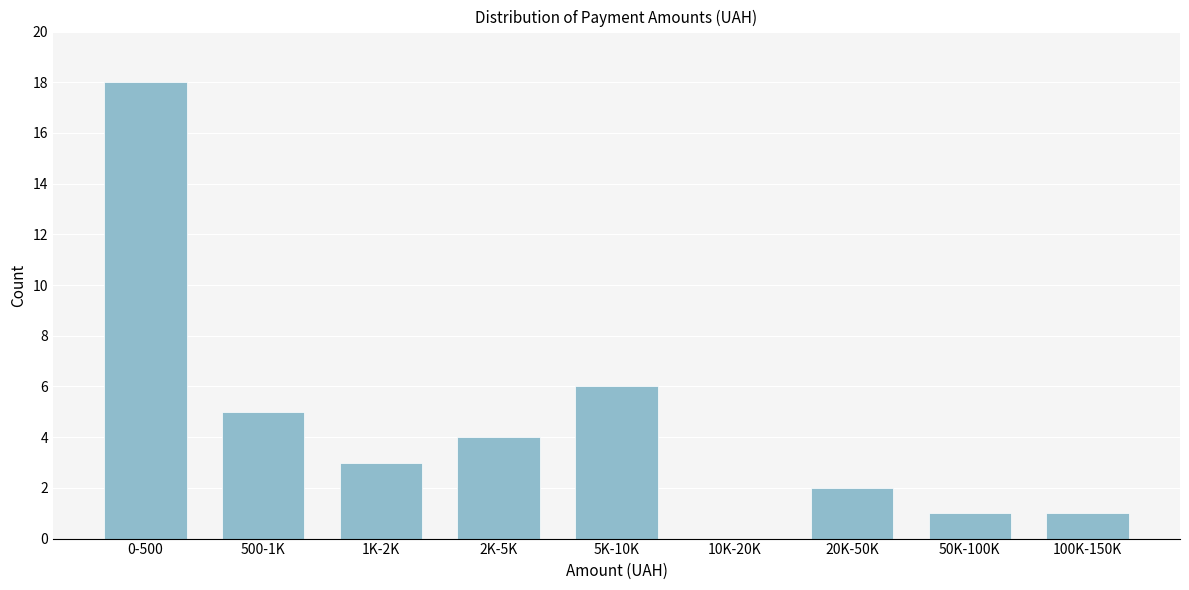

Reading left to right, list all the values displayed in this chart.

0-500=18	500-1K=5	1K-2K=3	2K-5K=4	5K-10K=6	10K-20K=0	20K-50K=2	50K-100K=1	100K-150K=1